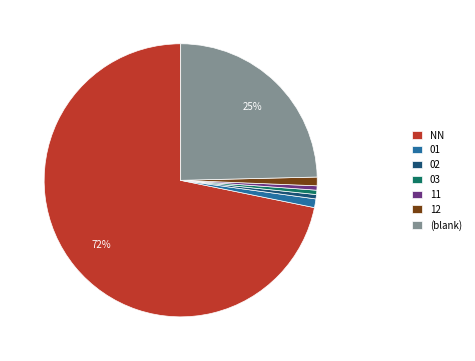

Which has a higher value, 12 or NN?

NN